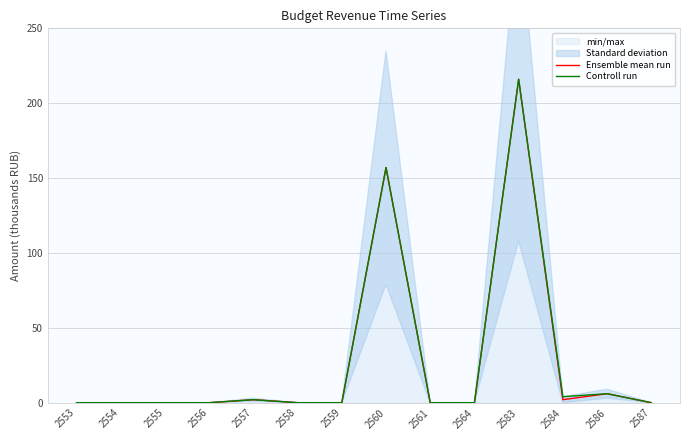

Reading left to right, extract all data points from this chart.

Ensemble mean run: 0	0	0	0	2	0	0	157	0	0	216	2	6	0
Controll run: 0	0	0	0	2	0	0	157	0	0	216	4	6	0